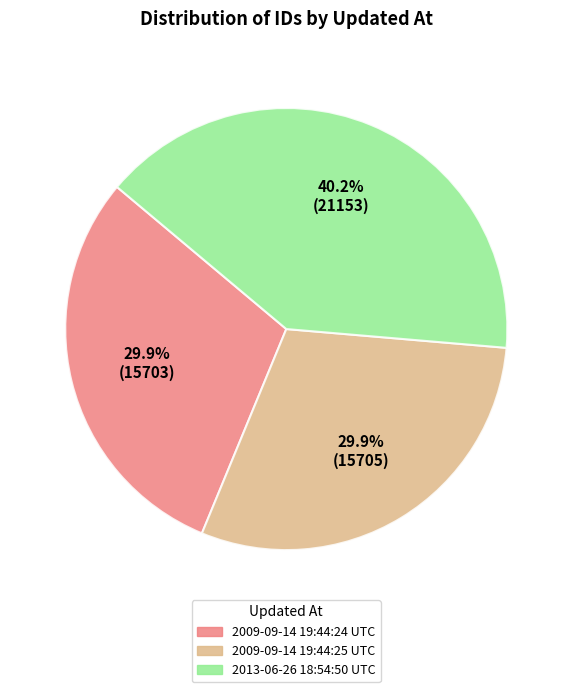

What percentage do 2009-09-14 19:44:24 UTC and 2009-09-14 19:44:25 UTC together represent?

59.8%